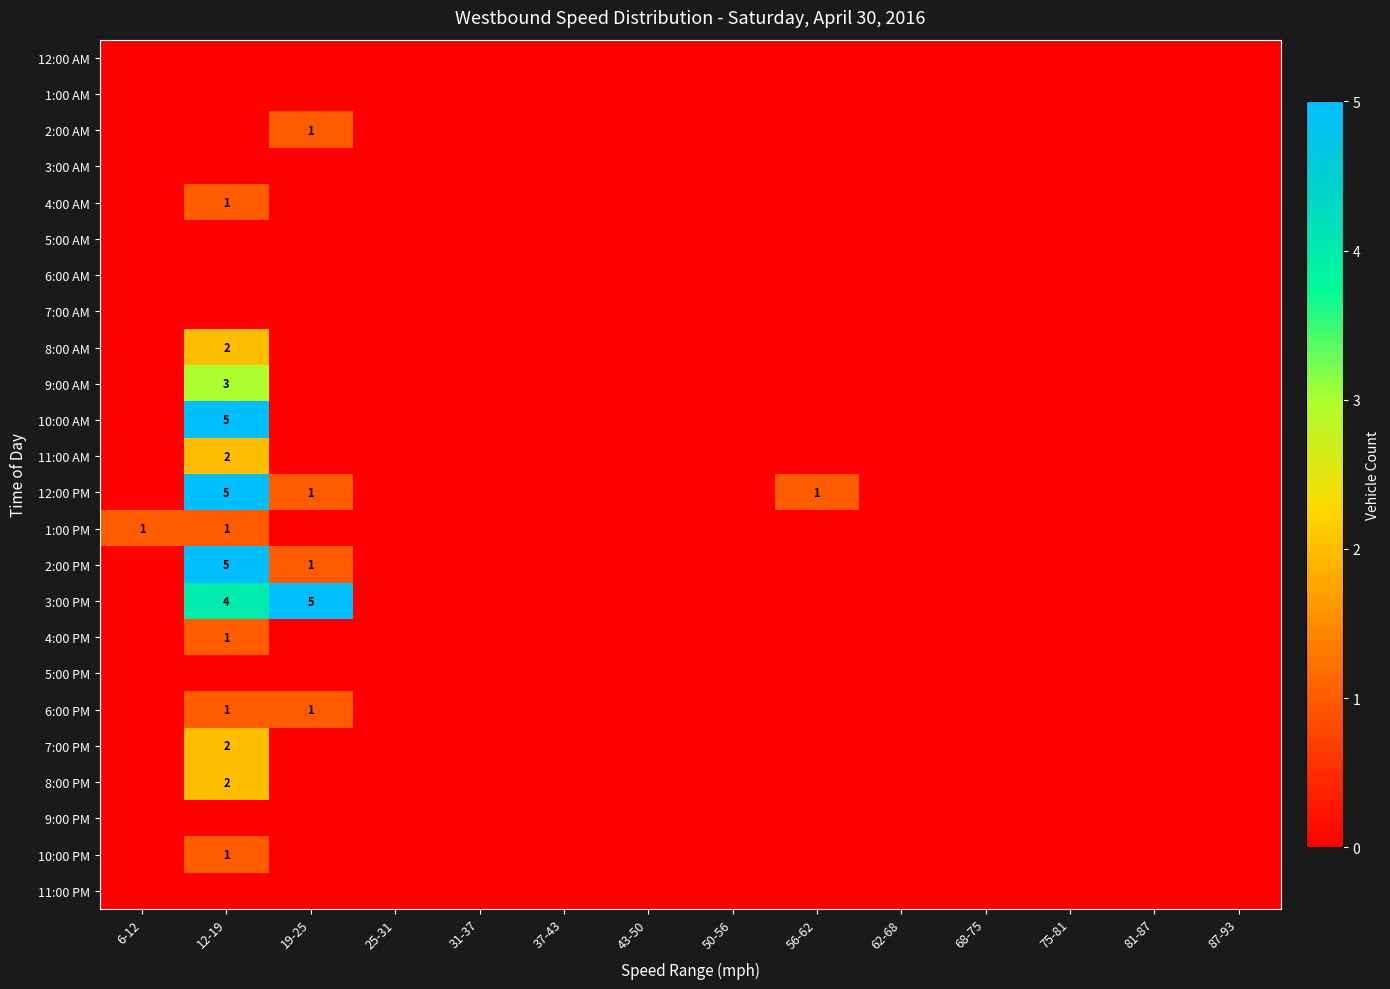

Which category has the lowest value in the 10:00 AM series?

6-12